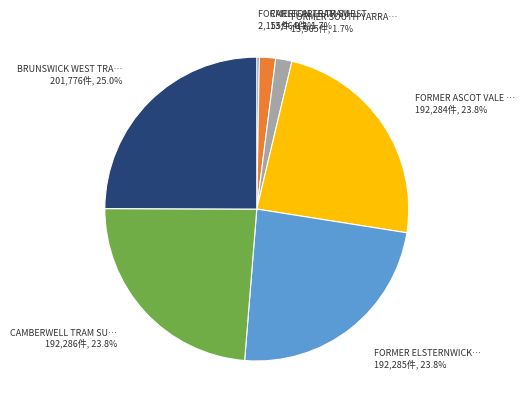

Is there a majority slice in this chart?

No